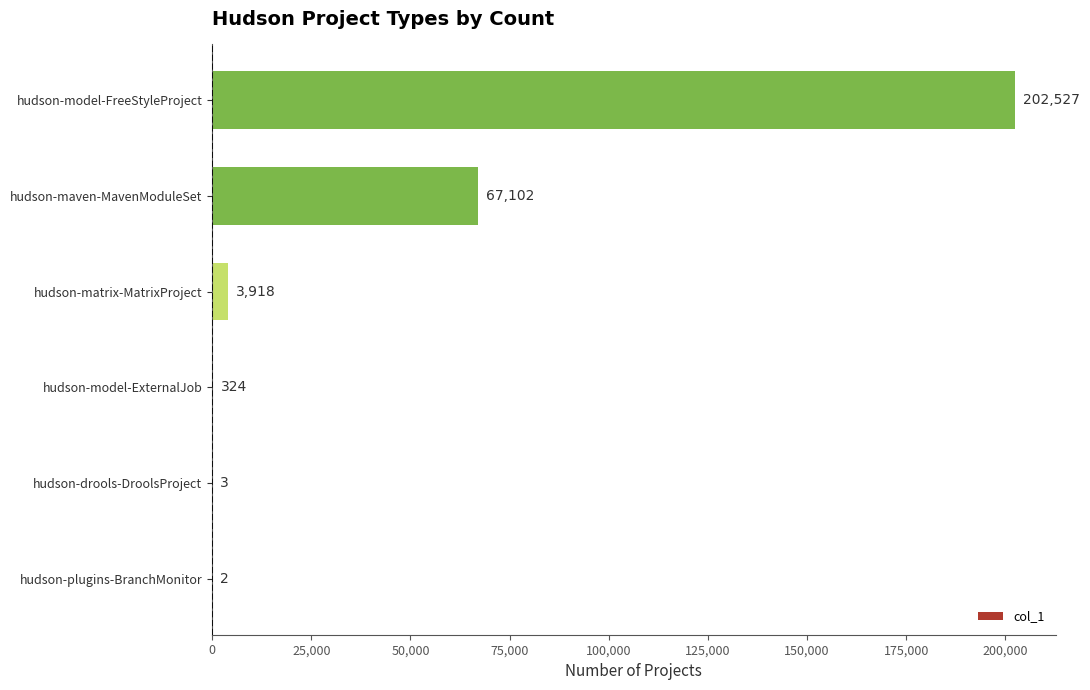

Where is the data nearest to the value 101264?

hudson-maven-MavenModuleSet